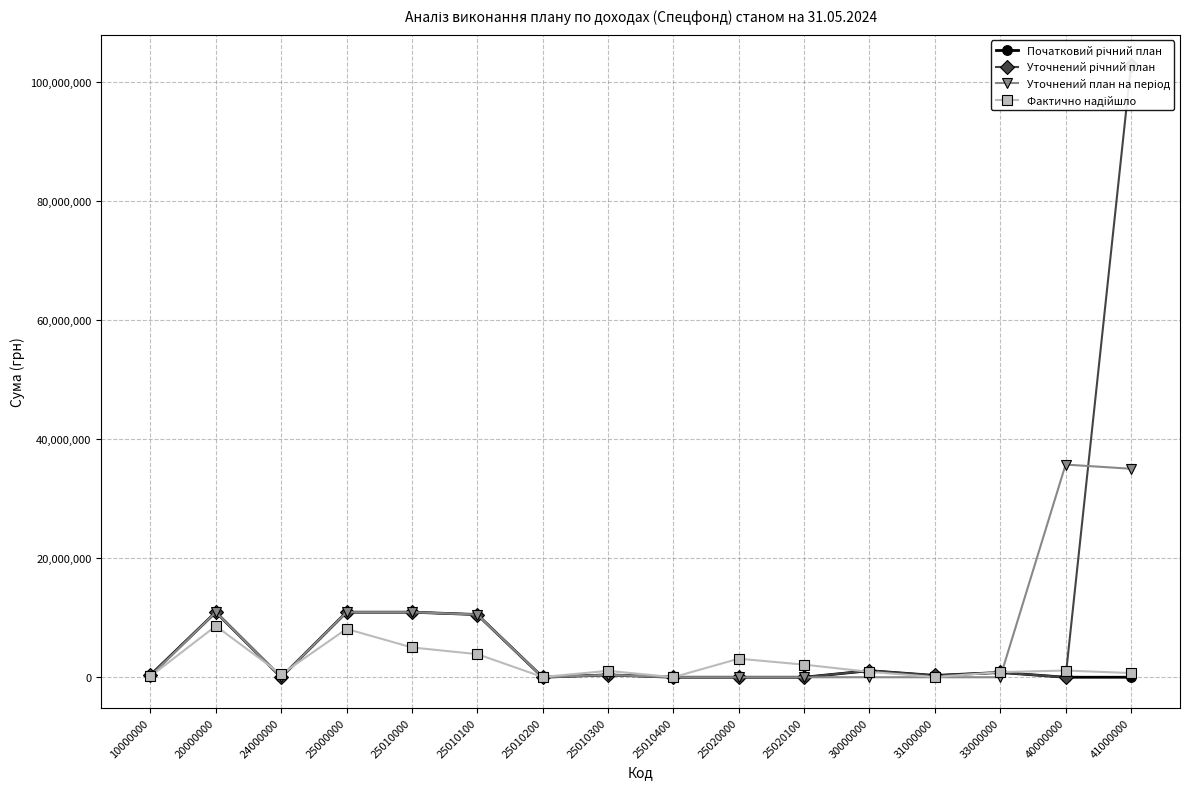

Which category has the highest value in the Фактично надійшло series?

20000000